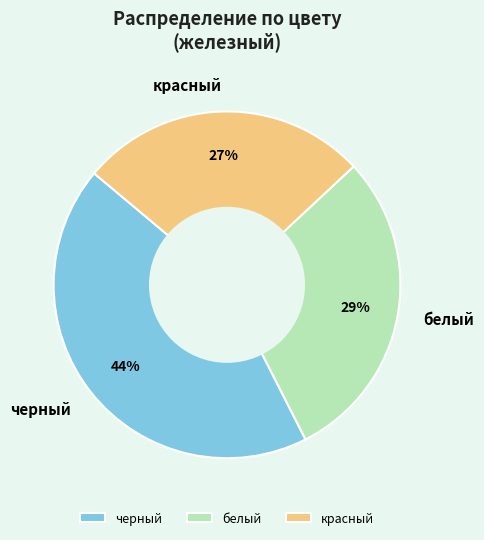

Rank the categories by value from highest to lowest.

черный, белый, красный